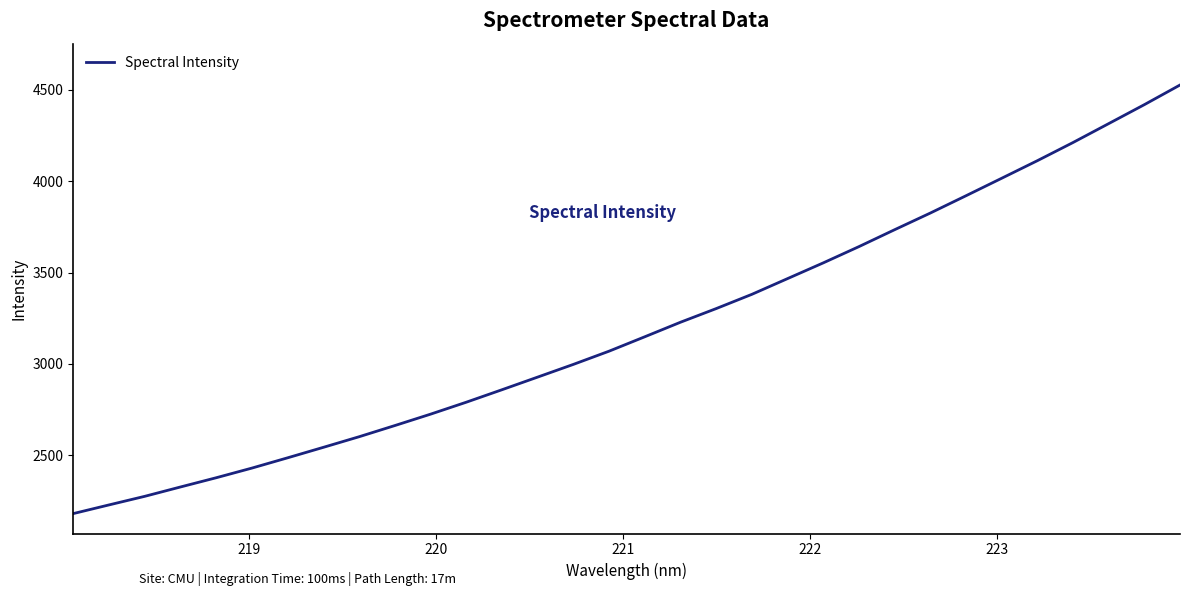

What is the difference between the maximum and minimum values?

2346.2